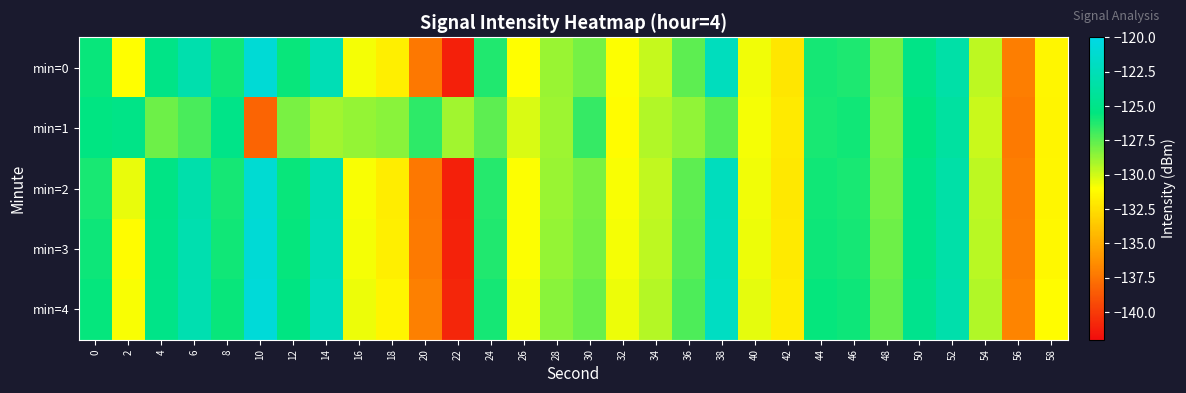

Reading right to left, list all the values displayed in this chart.

min=0: 58=-131.4	56=-137.1	54=-129.6	52=-123.4	50=-125.1	48=-128.0	46=-126.1	44=-125.9	42=-132.1	40=-130.7	38=-122.2	36=-127.5	34=-129.7	32=-130.9	30=-128.1	28=-128.8	26=-131.0	24=-126.3	22=-141.1	20=-137.3	18=-131.7	16=-130.8	14=-122.6	12=-125.7	10=-120.9	8=-125.9	6=-123.0	4=-125.1	2=-131.0	0=-125.7
min=1: 58=-131.5	56=-137.2	54=-129.8	52=-123.7	50=-125.5	48=-128.2	46=-125.9	44=-126.1	42=-132.0	40=-130.8	38=-127.4	36=-128.6	34=-129.3	32=-131.1	30=-126.7	28=-128.9	26=-130.2	24=-127.5	22=-129.0	20=-126.5	18=-128.5	16=-128.7	14=-129.0	12=-128.1	10=-138.1	8=-125.1	6=-127.1	4=-127.9	2=-125.1	0=-125.4
min=2: 58=-131.4	56=-137.1	54=-129.6	52=-123.4	50=-125.1	48=-128.0	46=-126.1	44=-125.9	42=-132.1	40=-130.7	38=-122.2	36=-127.5	34=-129.7	32=-130.9	30=-128.1	28=-128.8	26=-131.0	24=-126.3	22=-141.1	20=-137.3	18=-131.8	16=-130.9	14=-122.7	12=-125.7	10=-121.1	8=-126.0	6=-123.1	4=-125.2	2=-130.5	0=-126.1
min=3: 58=-131.3	56=-137.0	54=-129.5	52=-123.3	50=-125.0	48=-127.9	46=-126.0	44=-125.8	42=-132.0	40=-130.6	38=-122.1	36=-127.4	34=-129.6	32=-130.8	30=-128.0	28=-128.7	26=-131.0	24=-126.2	22=-141.0	20=-137.2	18=-131.7	16=-130.8	14=-122.6	12=-125.6	10=-120.9	8=-125.9	6=-123.0	4=-125.1	2=-131.1	0=-125.8
min=4: 58=-131.1	56=-136.8	54=-129.3	52=-123.1	50=-124.8	48=-127.7	46=-125.8	44=-125.6	42=-131.8	40=-130.4	38=-121.9	36=-127.2	34=-129.4	32=-130.6	30=-127.8	28=-128.5	26=-130.8	24=-126.0	22=-140.8	20=-137.0	18=-131.5	16=-130.6	14=-122.4	12=-125.4	10=-120.7	8=-125.7	6=-122.9	4=-125.0	2=-130.9	0=-125.6